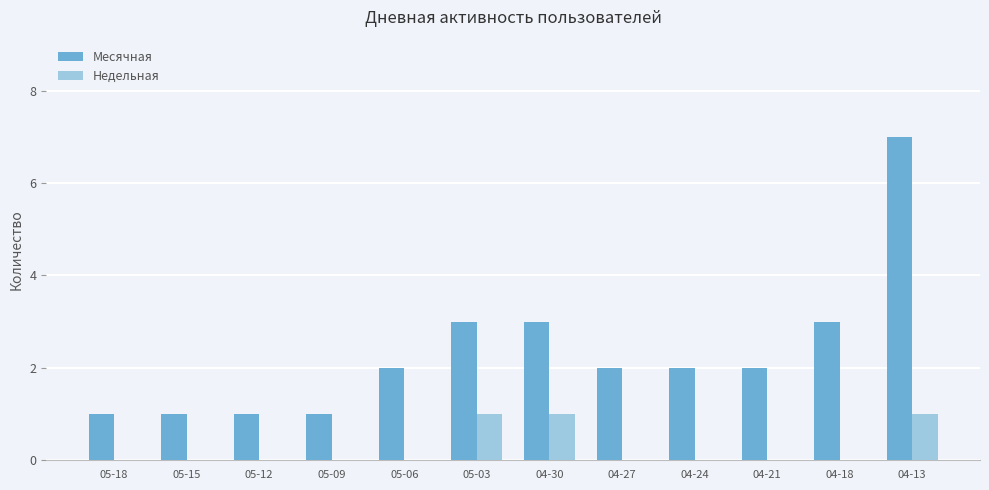

How many categories are shown in the chart?

12